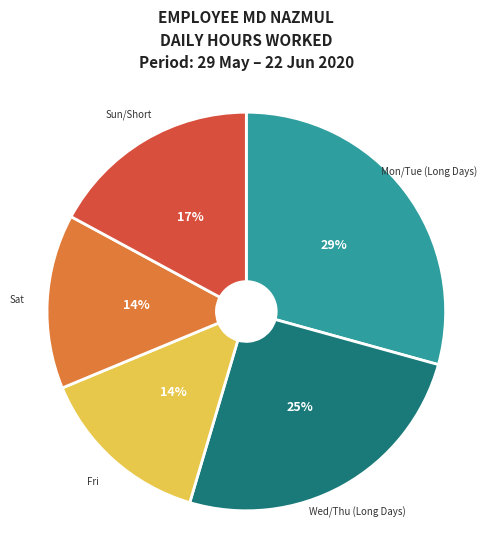

Combined, do Fri and Mon/Tue (Long Days) account for over 50%?

No